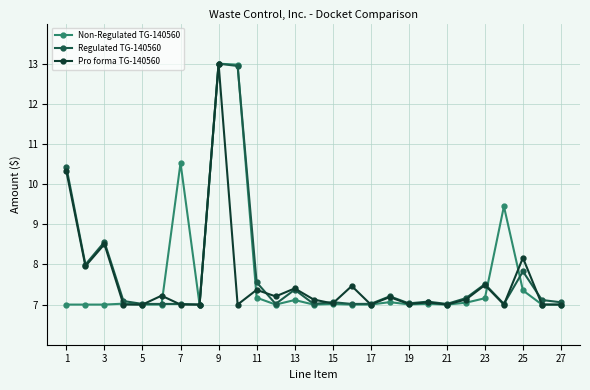

True or false: Pro forma TG-140560 has more than 2 points higher than both neighbors.

True